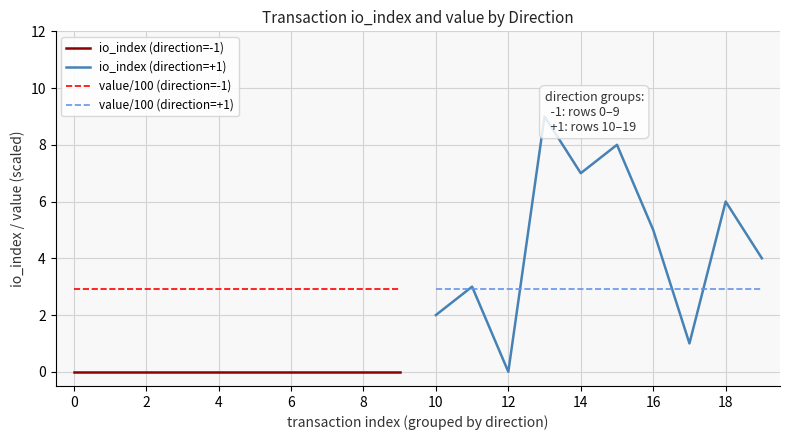

True or false: value/100 (direction=-1) and io_index (direction=-1) cross at least once.

False